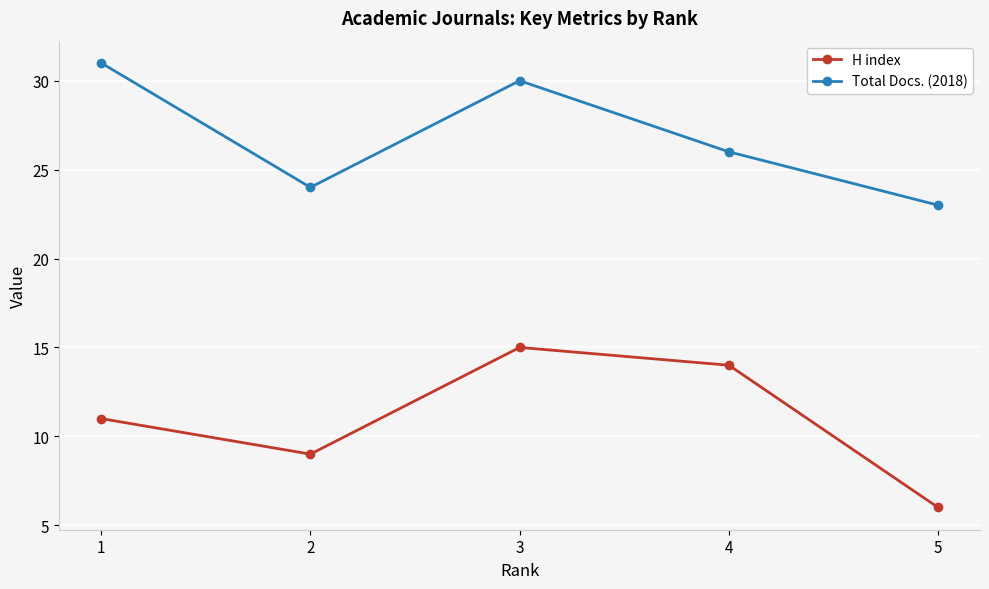

In H index, how many points are higher than both neighbors (excluding endpoints)?

1